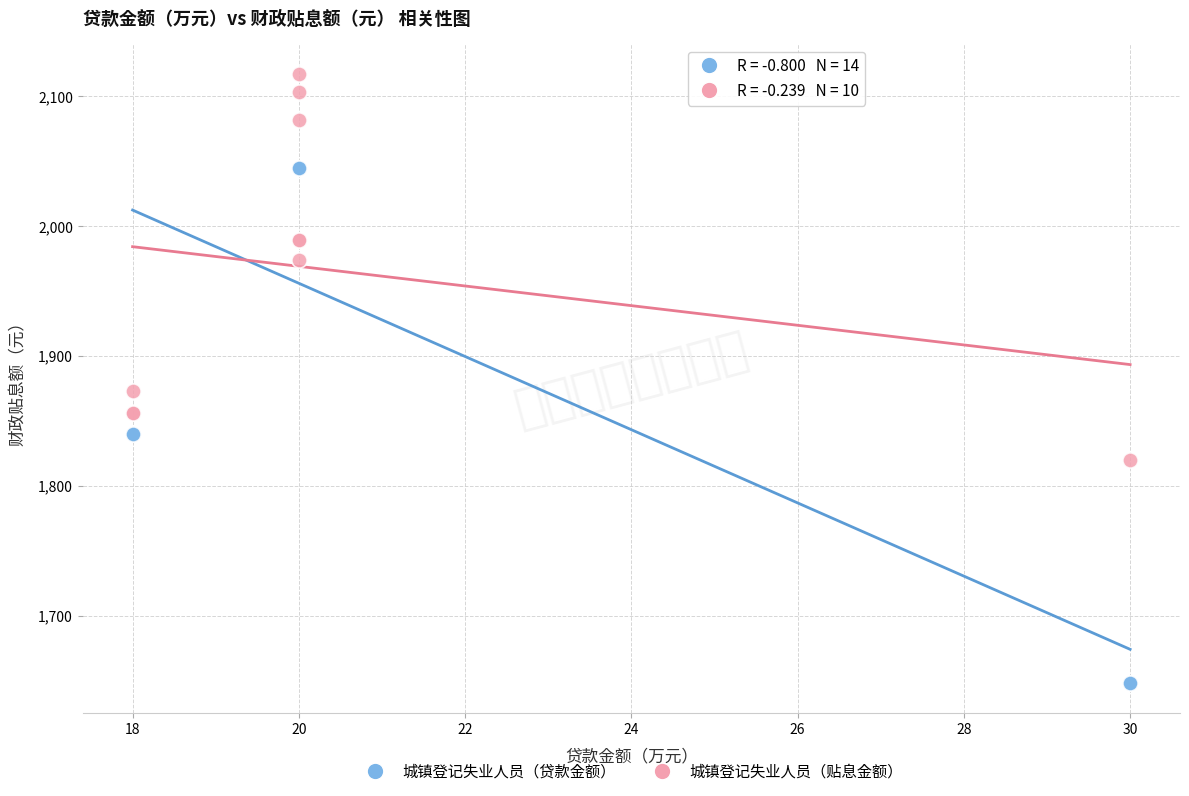

Which series contains the highest Y value?

城镇登记失业人员（贴息金额）